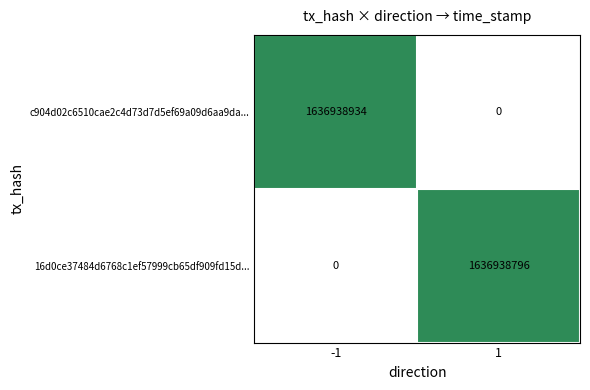

What is the difference between the maximum and minimum values in the 16d0ce37484d6768c1ef57999cb65df909fd15d... series?

1636938796